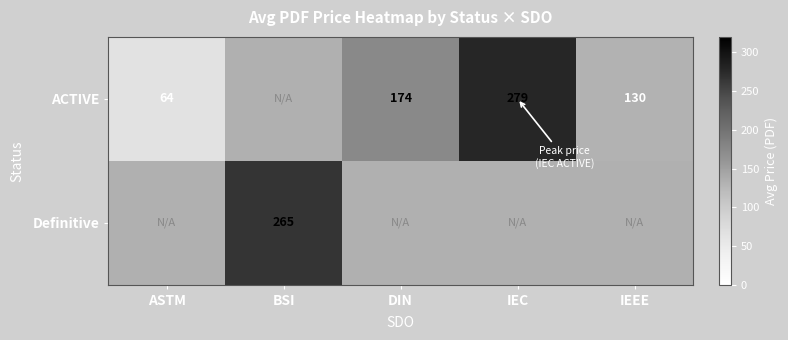

Is it true that ACTIVE equals 77.4 at IEC?

False